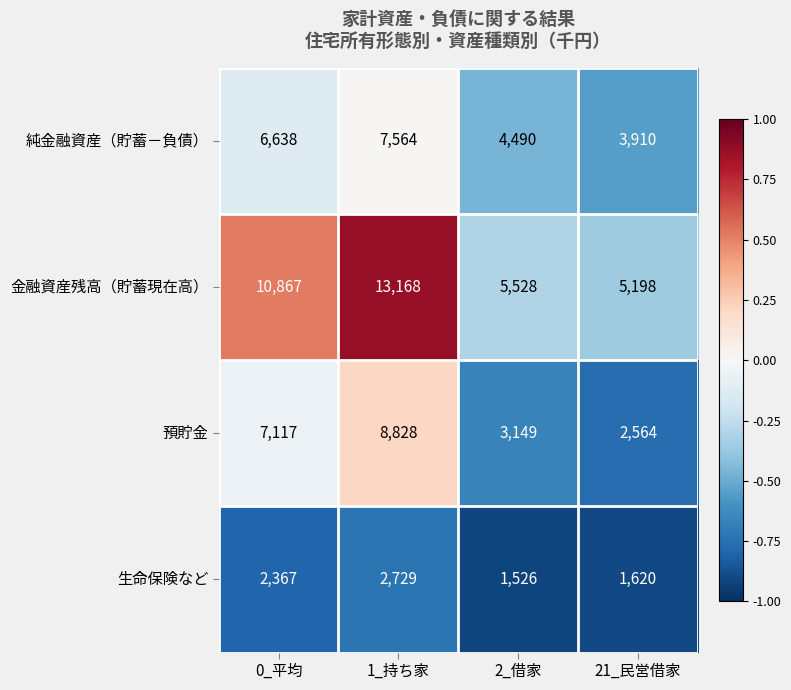

What is the difference between the maximum and minimum values in the 生命保険など series?

1203